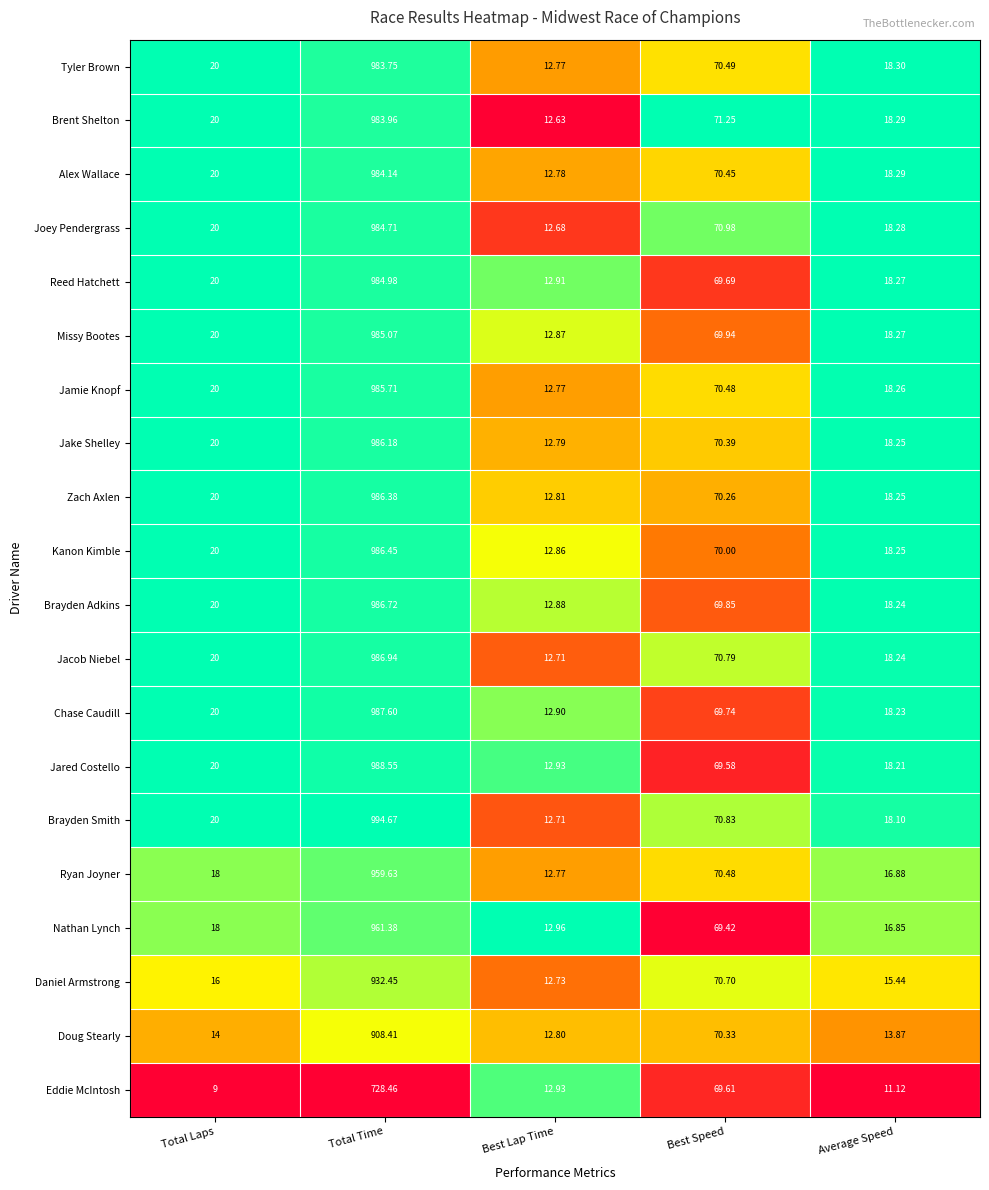

At which label is Brayden Smith closest to 503?

Best Speed